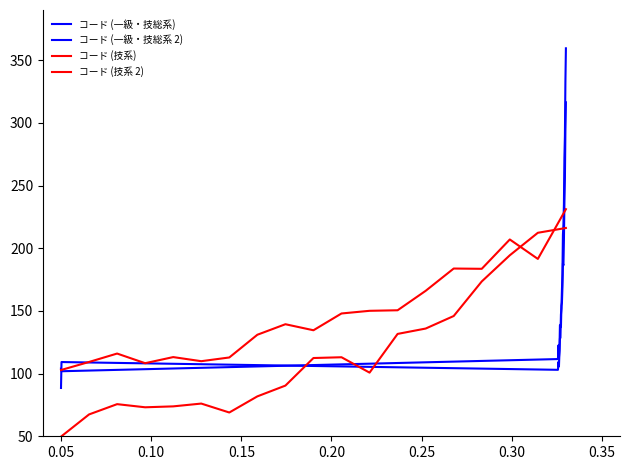

How many lines are shown in the chart?

4